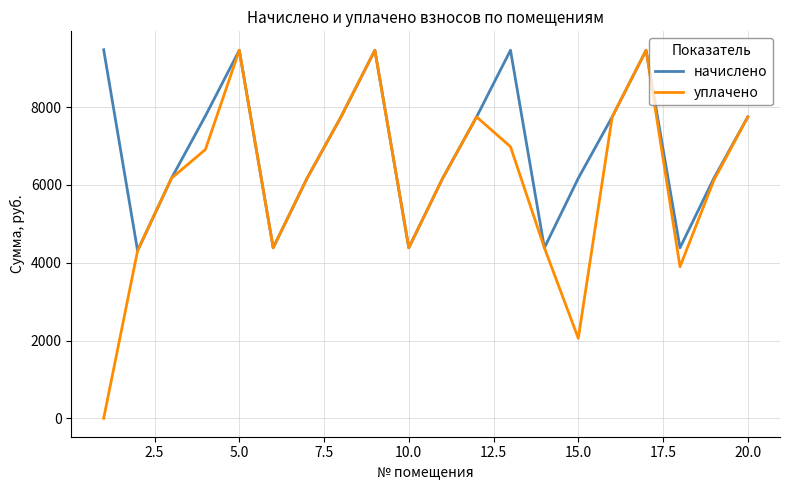

Which series has the largest total across all categories?

начислено